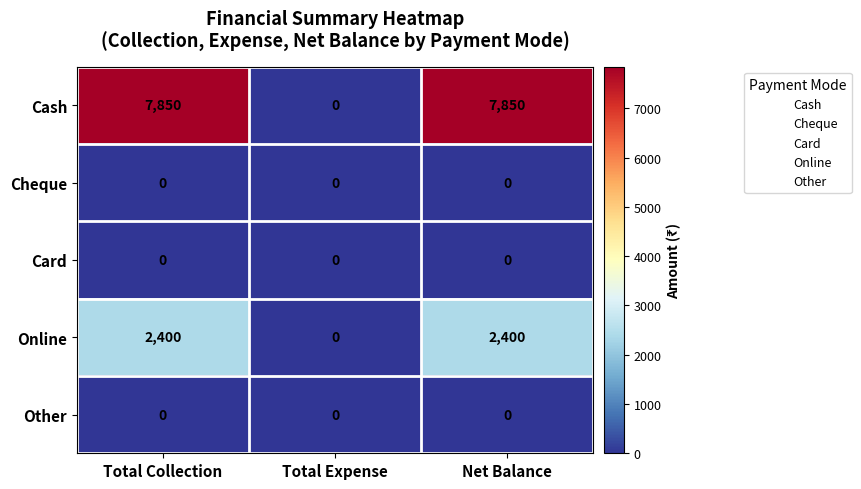

What is the total value across all series at Total Collection?

10250